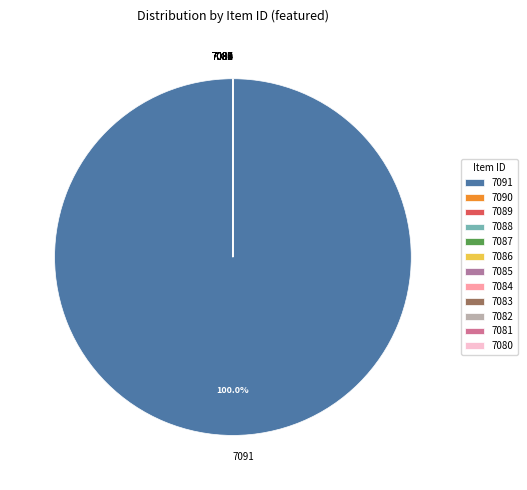

To the nearest percent, what percentage of the pie is 7091?

100%